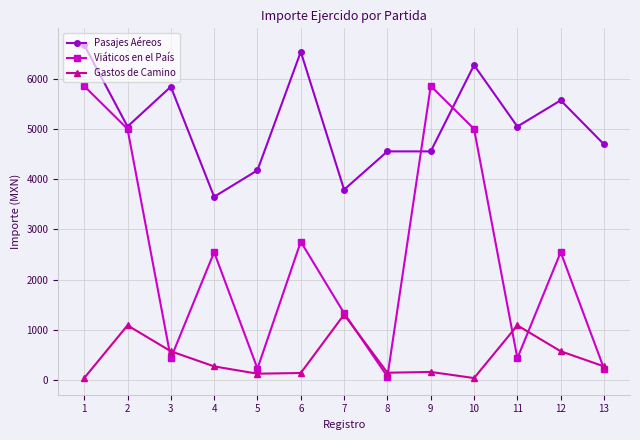

What is the smallest value displayed?

42.0